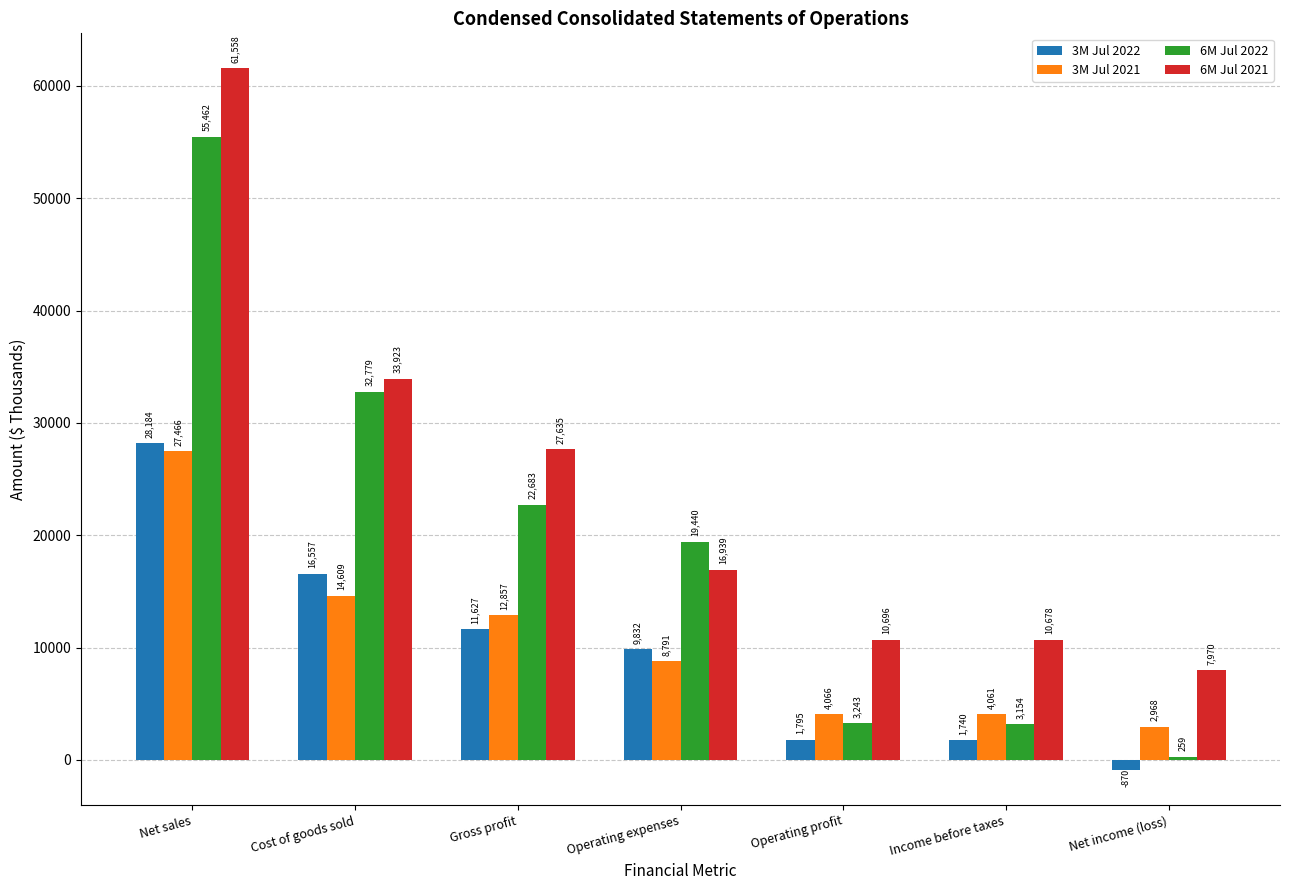

Reading left to right, extract all data points from this chart.

3M Jul 2022: 28184	16557	11627	9832	1795	1740	-870
3M Jul 2021: 27466	14609	12857	8791	4066	4061	2968
6M Jul 2022: 55462	32779	22683	19440	3243	3154	259
6M Jul 2021: 61558	33923	27635	16939	10696	10678	7970